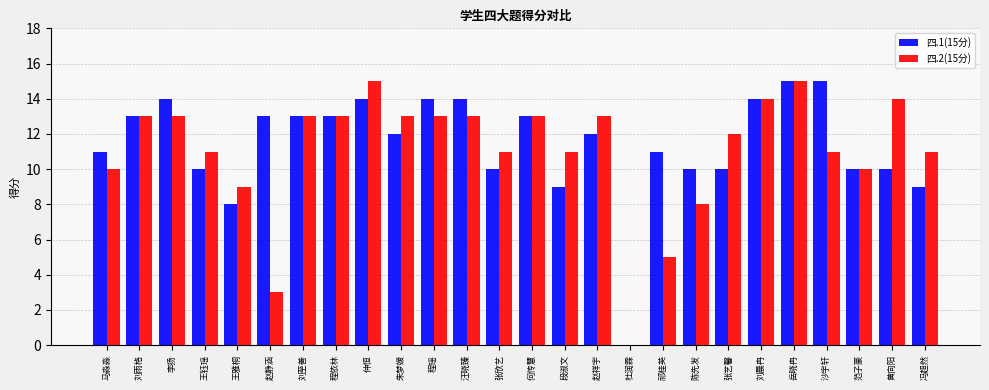

Reading left to right, what are all the values shown in this chart?

四.1(15分): 11	13	14	10	8	13	13	13	14	12	14	14	10	13	9	12	0	11	10	10	14	15	15	10	10	9
四.2(15分): 10	13	13	11	9	3	13	13	15	13	13	13	11	13	11	13	0	5	8	12	14	15	11	10	14	11